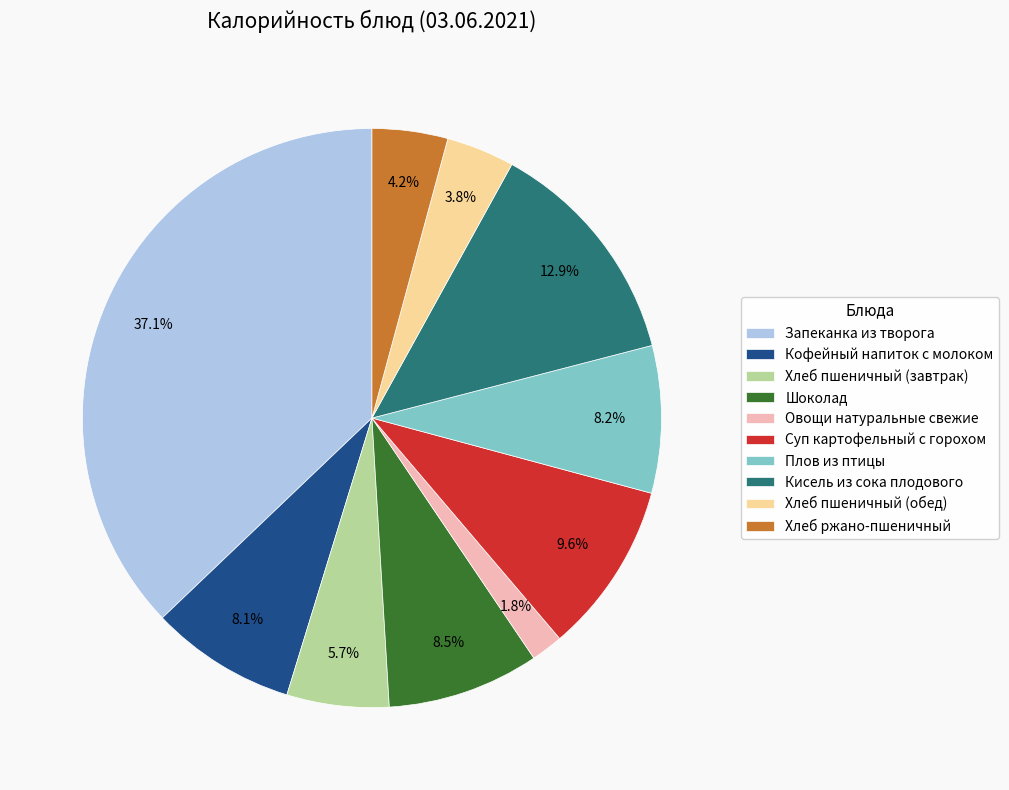

The Плов из птицы slice represents 8% of the pie. True or false?

True